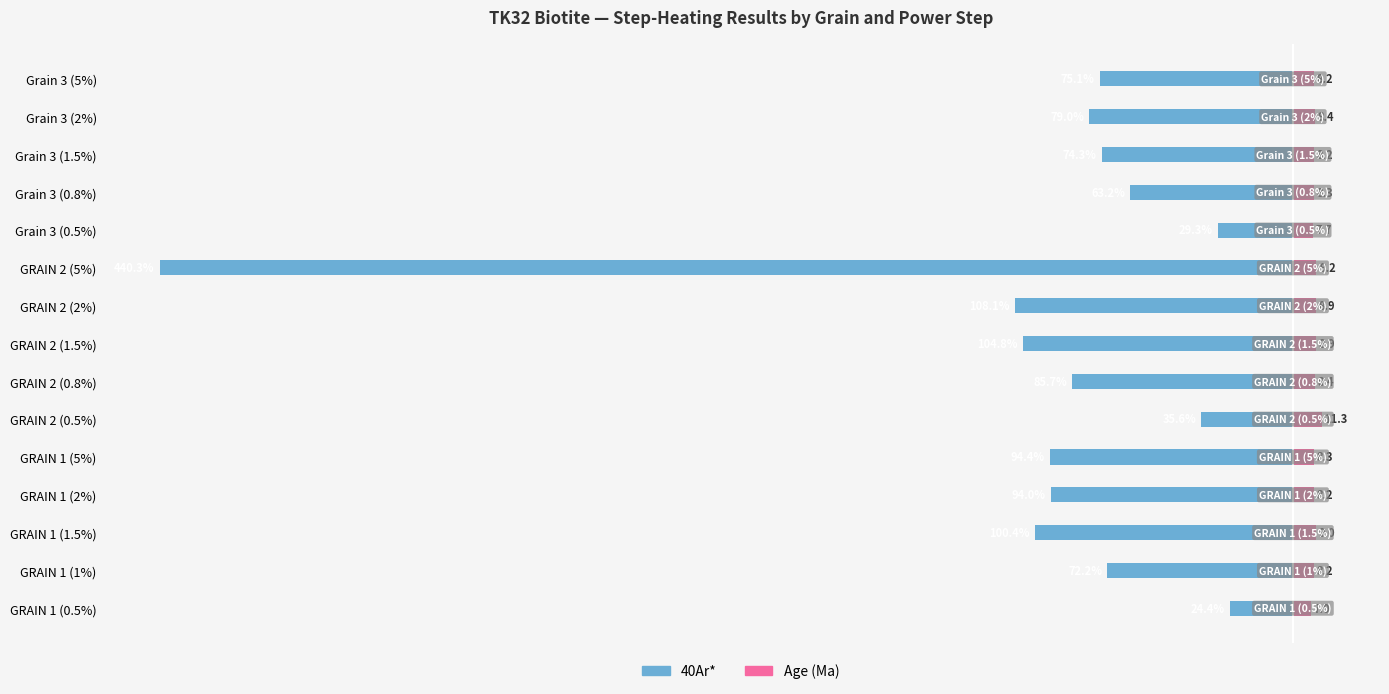

Is it true that Age (Ma) equals 11.3 at 5?

True